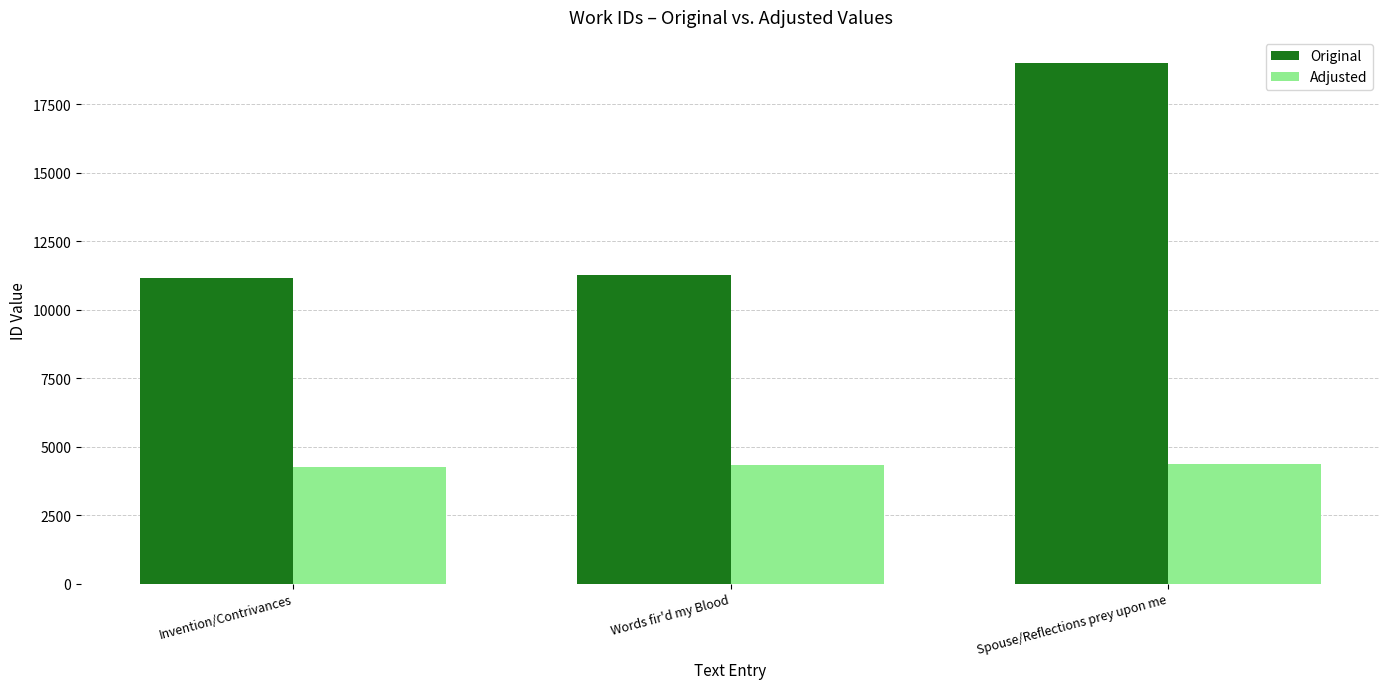

What is the maximum value for Original?

19011